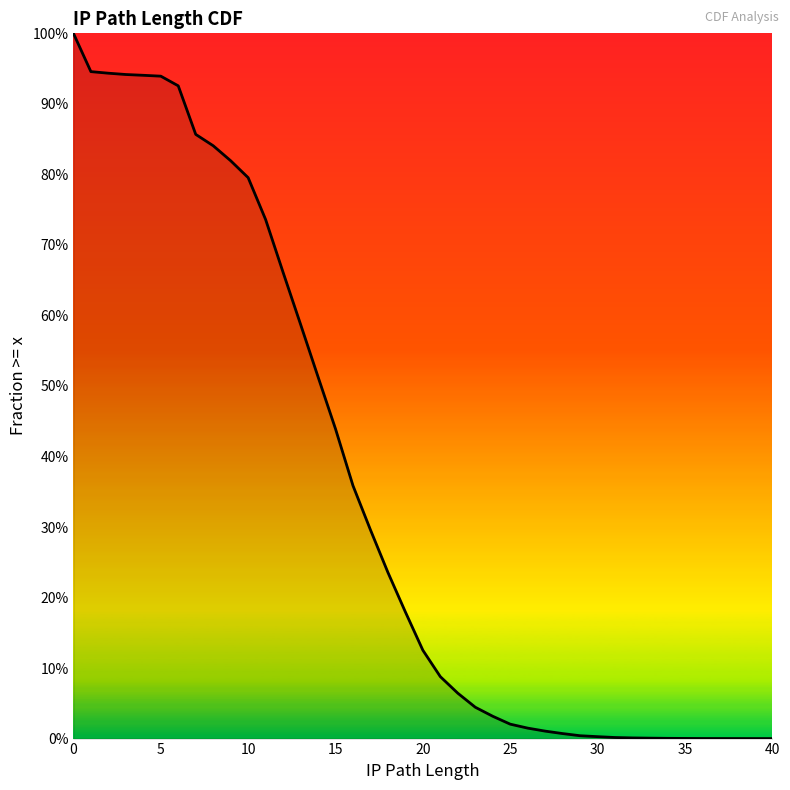

Which category has the lowest value across all series?

40